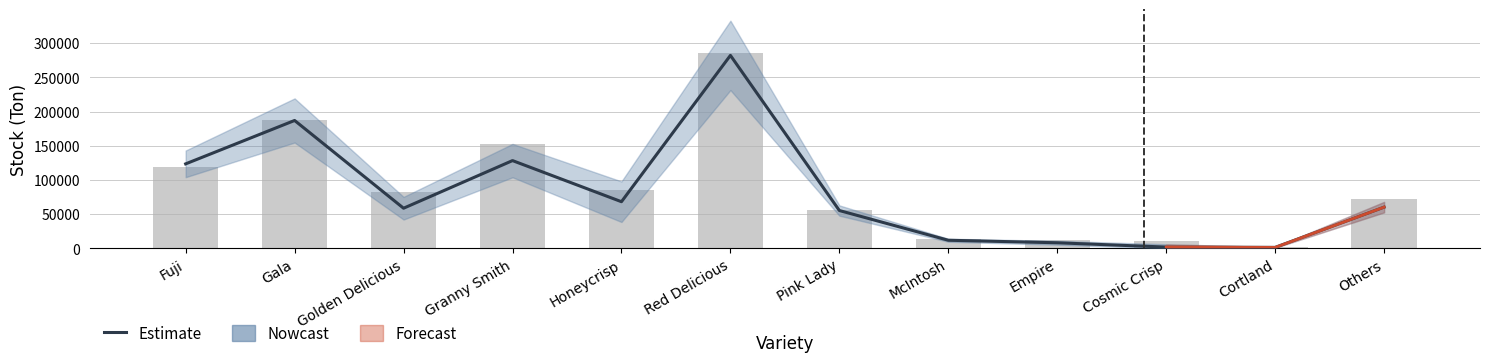

True or false: the data shows 1950.3 at Cortland.

False